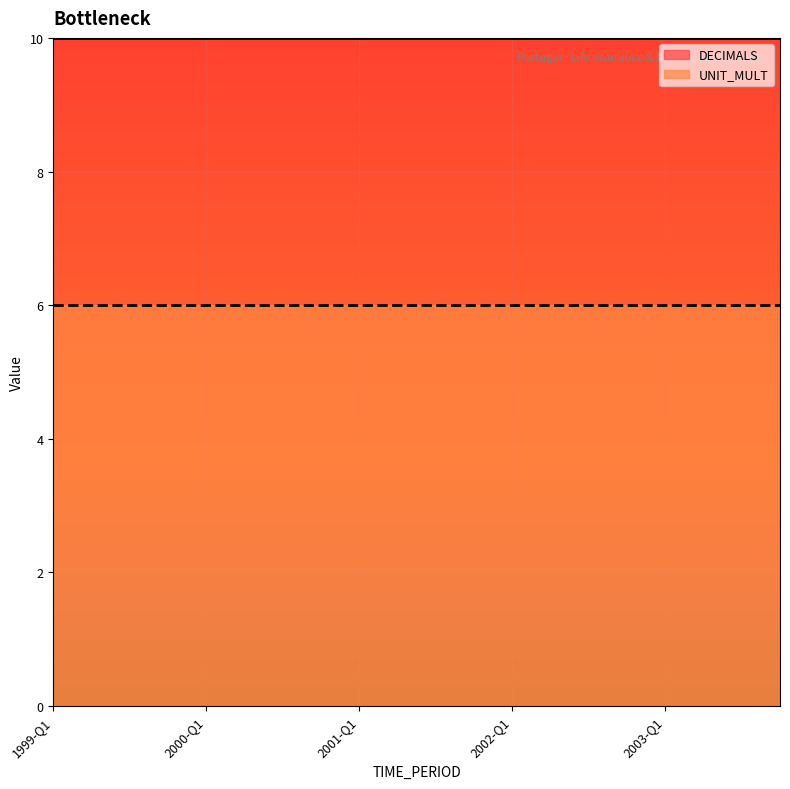

What is the label of the 15th point from the left?

2002-Q3